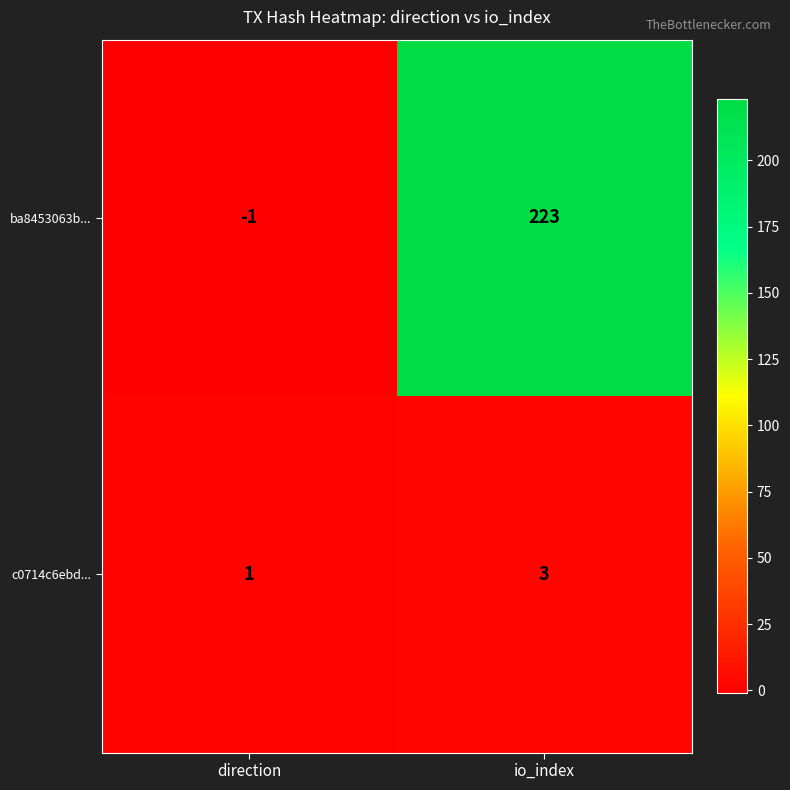

At direction, list the series in order from largest to smallest.

c0714c6ebd..., ba8453063b...